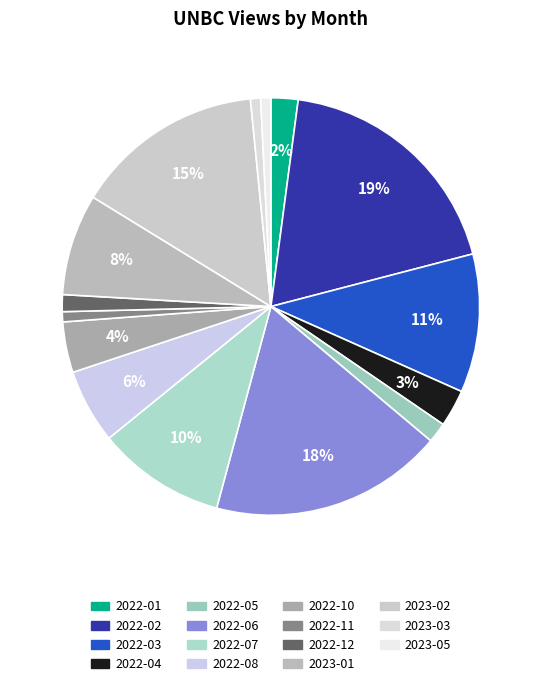

Combined, do 2022-10 and 2022-04 account for over 50%?

No